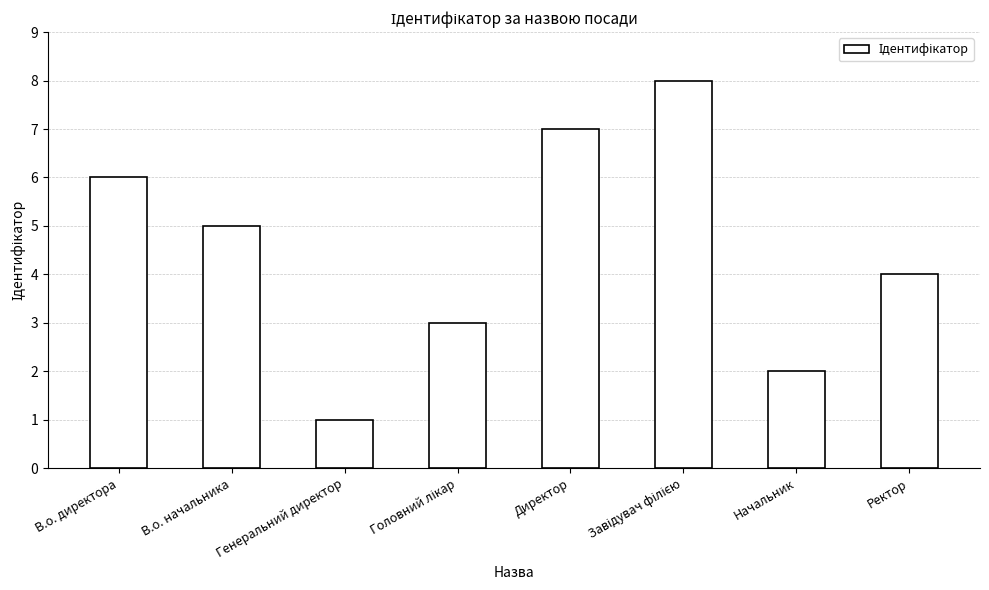

What is the change in value from В.о. начальника to Начальник?

-3